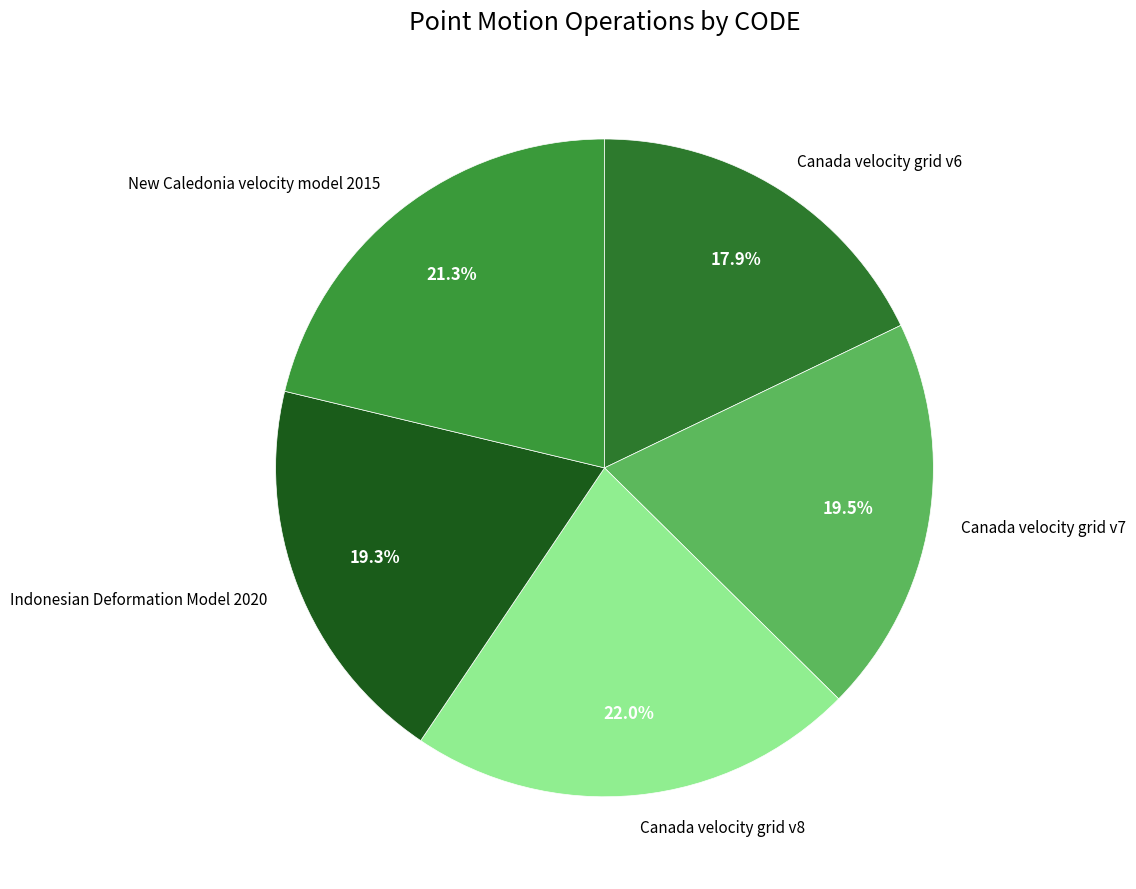

Which category has the biggest portion of the pie?

Canada velocity grid v8